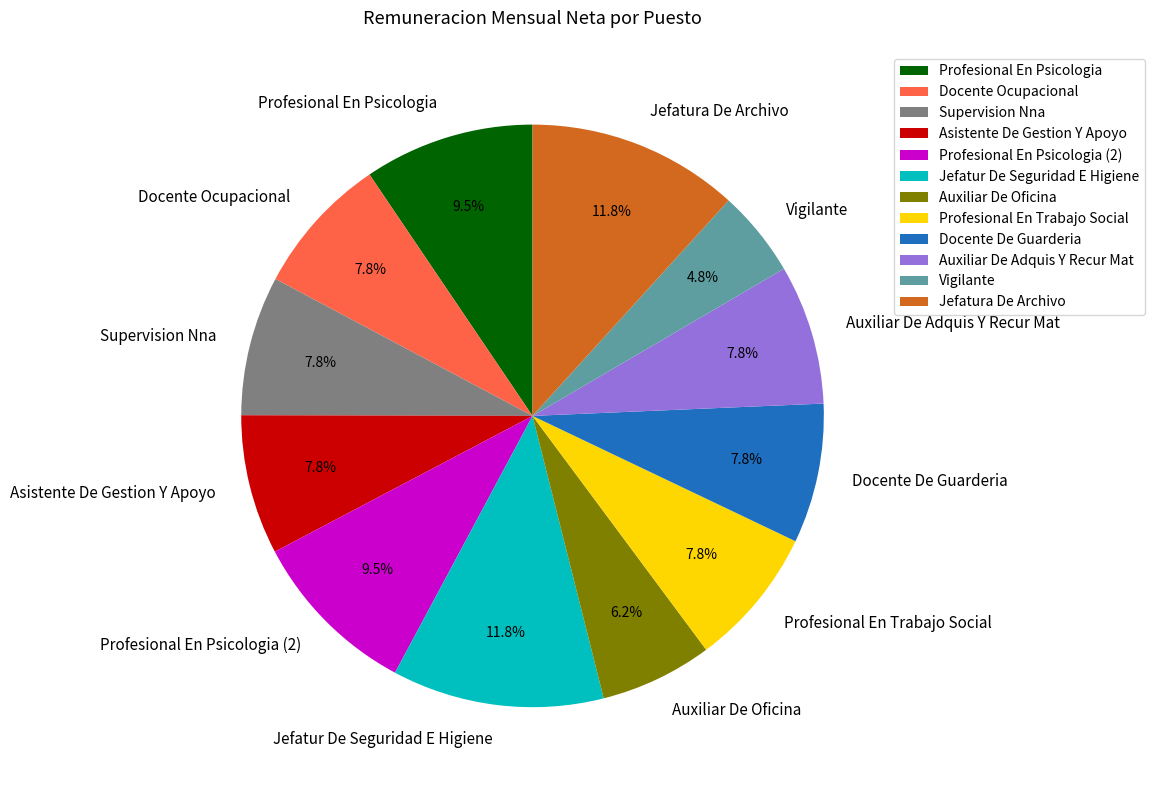

To the nearest percent, what portion does Supervision Nna represent?

8%